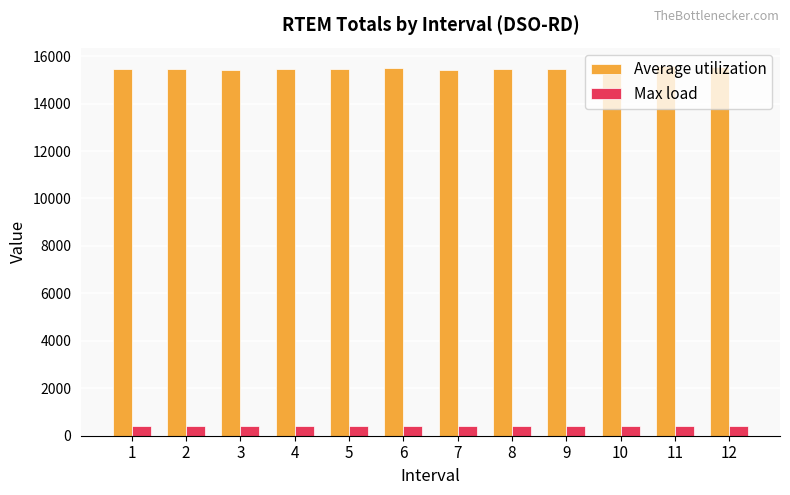

What is the sum of all Max load values?

4870.8